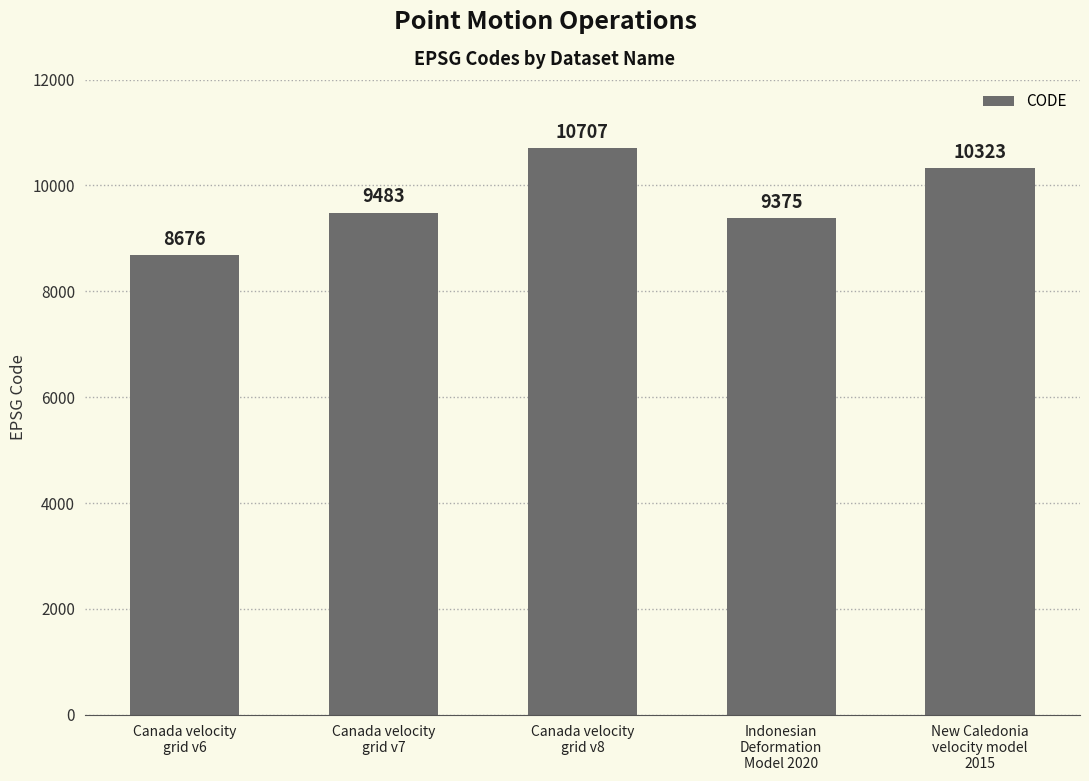

What value does the data have at Indonesian
Deformation
Model 2020?

9375